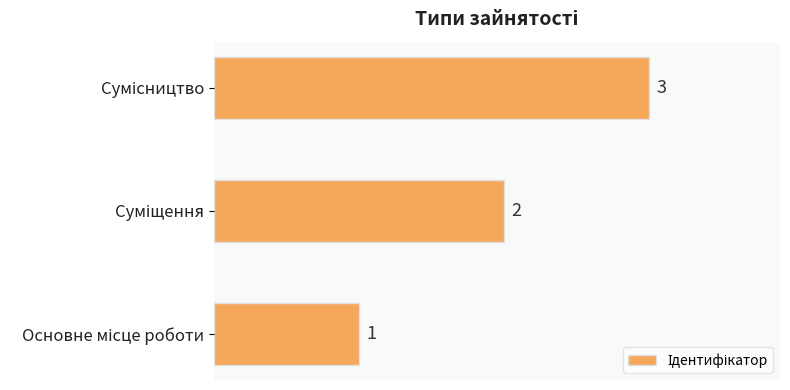

What is the sum of all values?

6